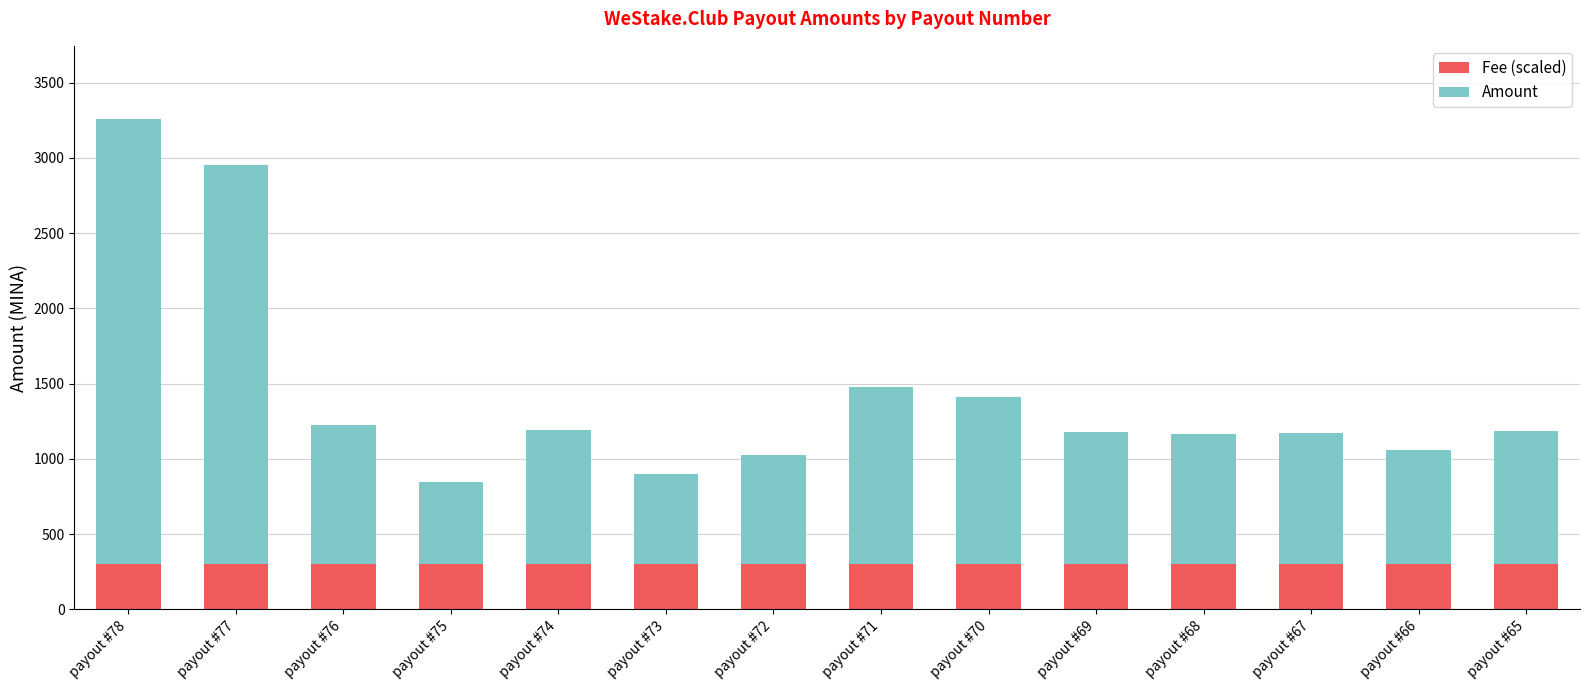

Is it true that Fee (scaled) equals 525.3 at payout #76?

False